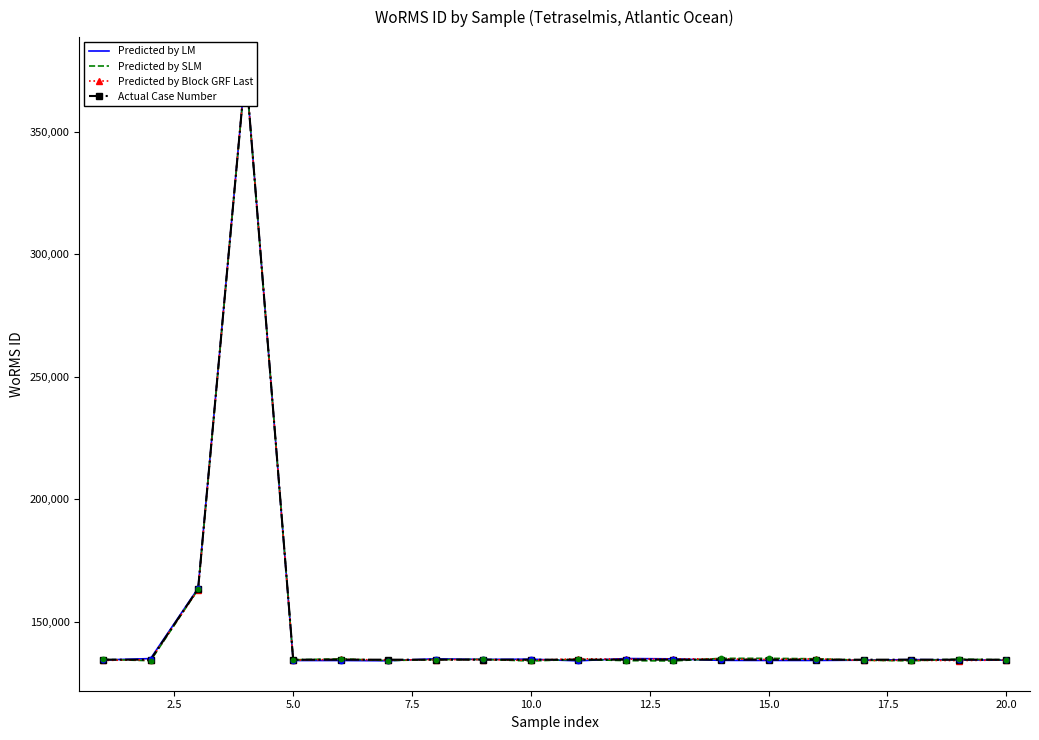

Is the value of Predicted by LM at 12.5 greater than the value of Predicted by Block GRF Last at 10.0?

No